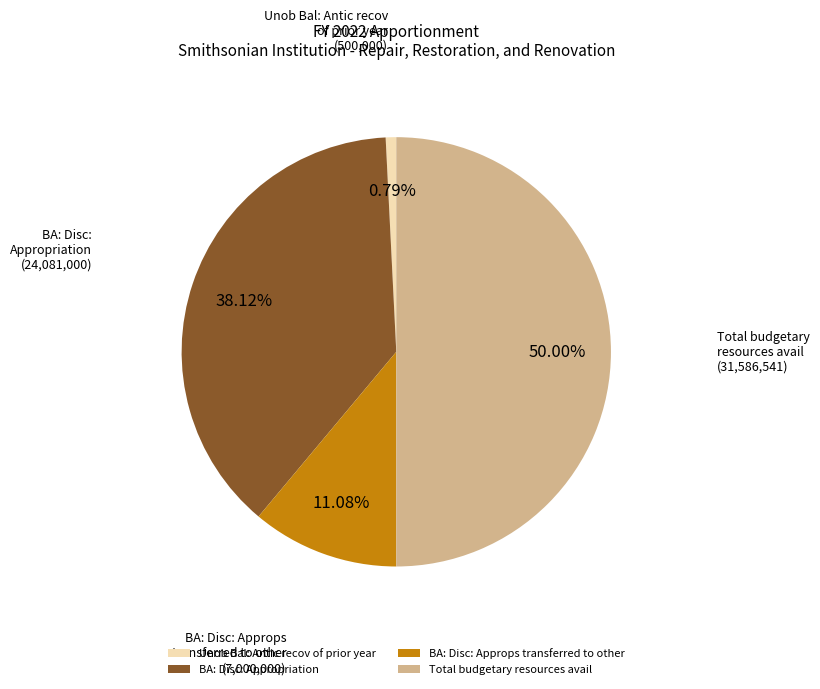

Combined, what portion of the pie is BA: Disc: Appropriation and BA: Disc: Approps transferred to other?

49.2%